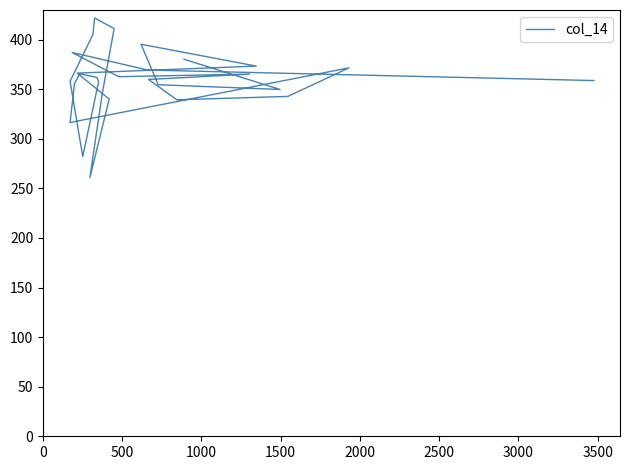

Is it true that the value at 10 is 497.2?

False